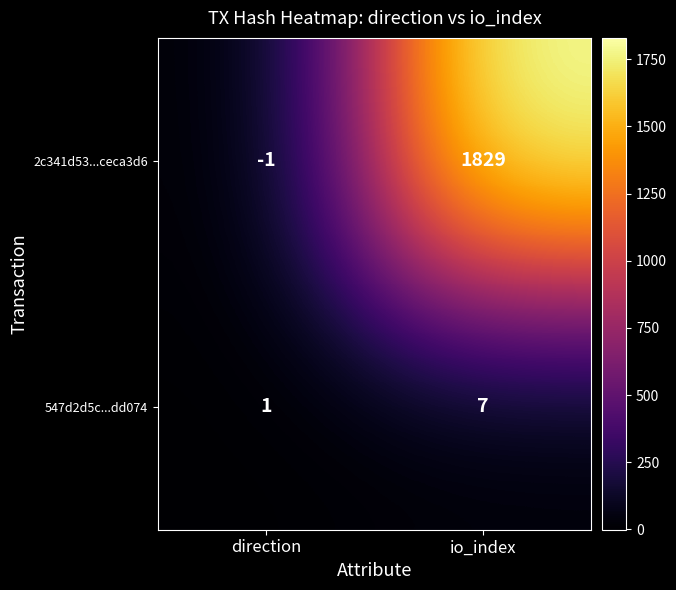

What is the sum of all 547d2d5c...dd074 values?

8